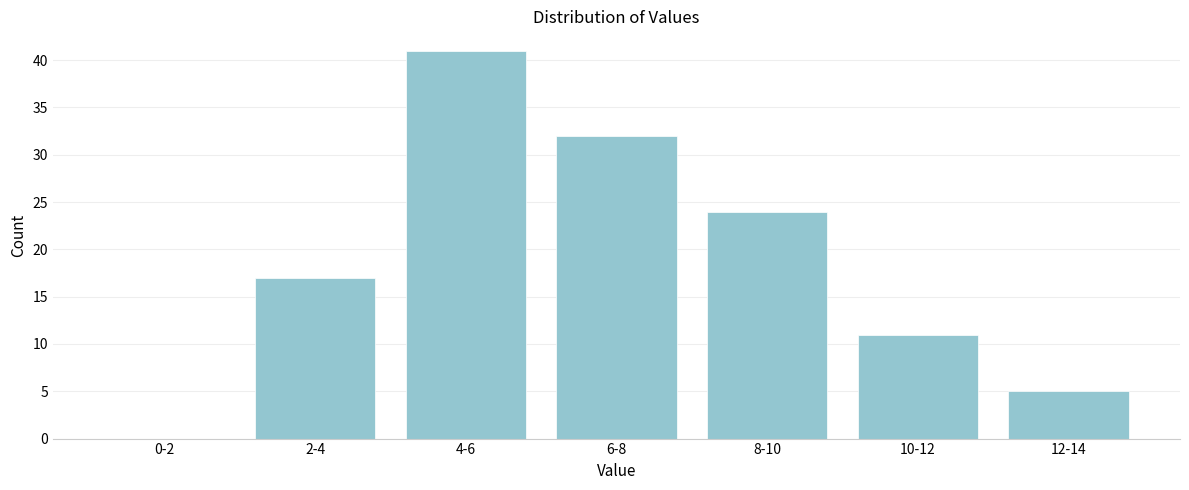

Reading left to right, what are all the values shown in this chart?

0-2=0	2-4=17	4-6=41	6-8=32	8-10=24	10-12=11	12-14=5